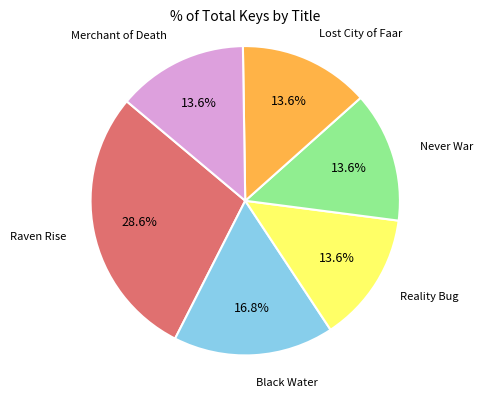

Does any single category account for the majority?

No